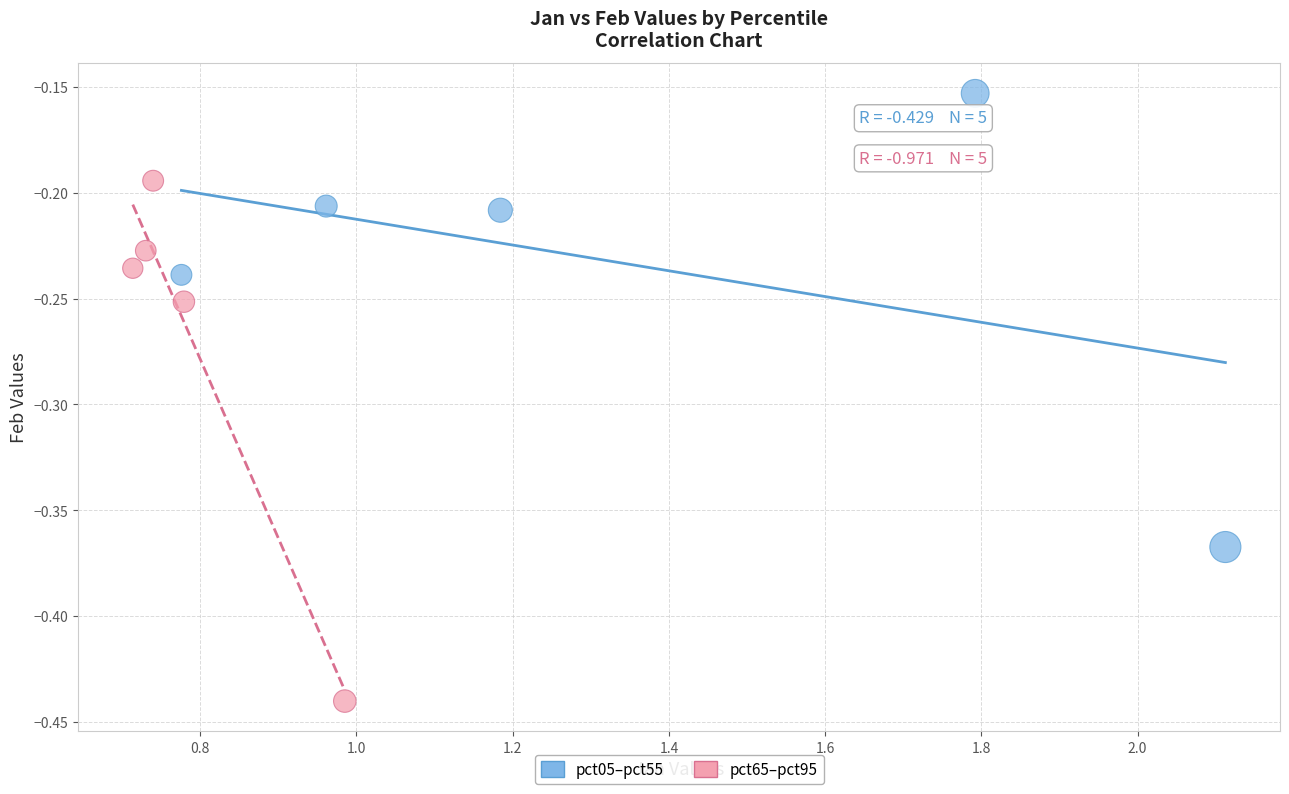

What are all the series names shown in the legend?

pct05–pct55, pct65–pct95